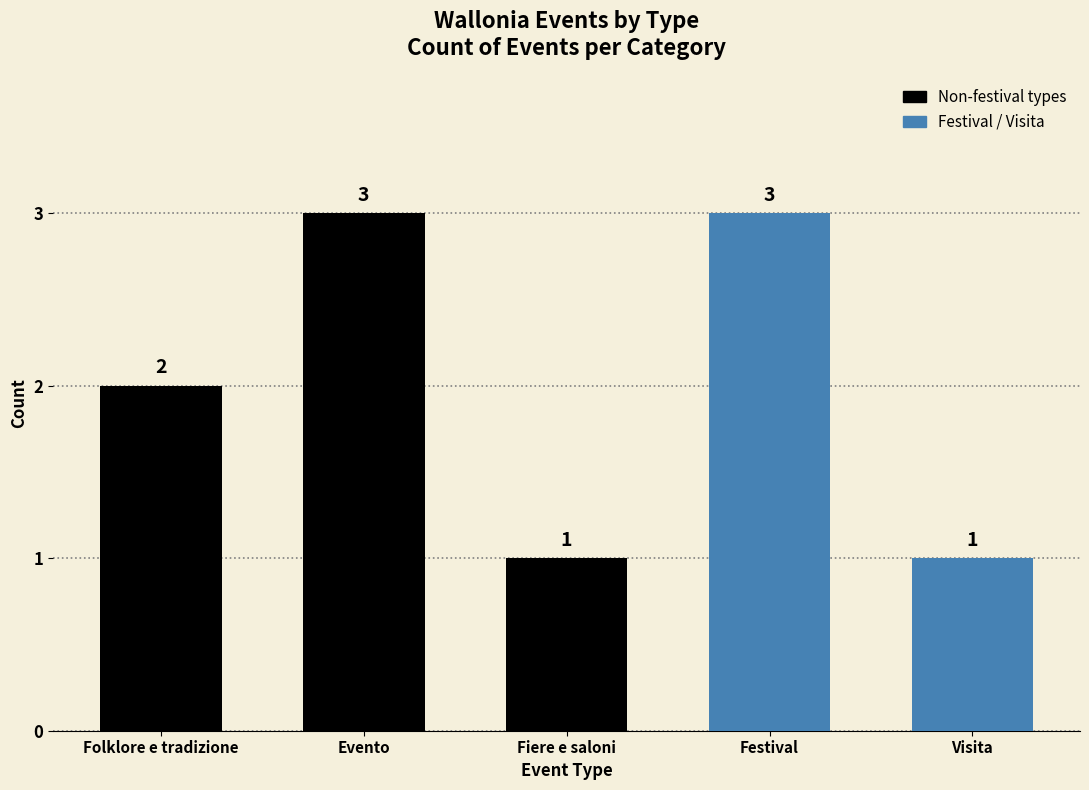

How many categories are shown in the chart?

5